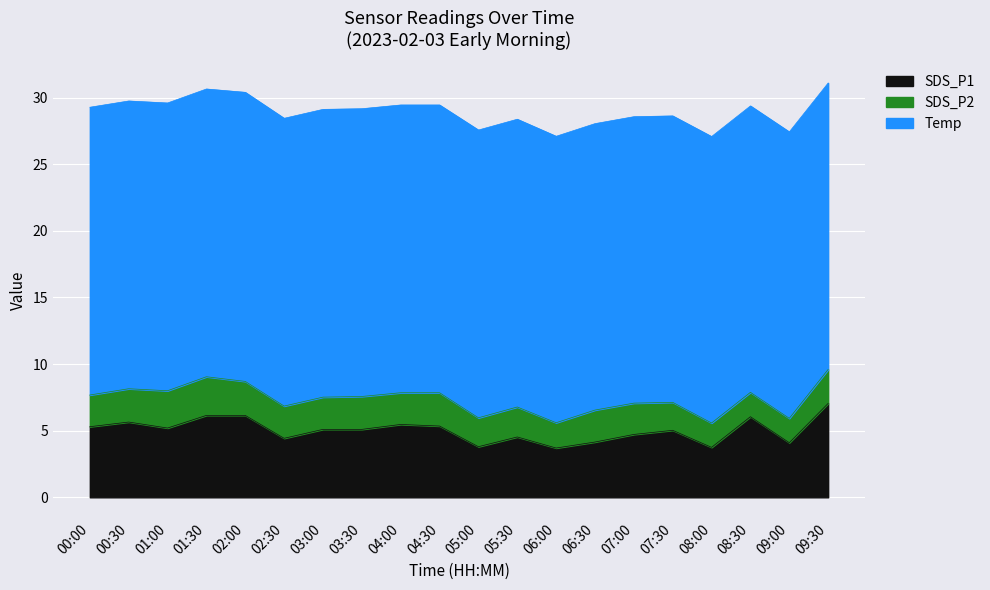

True or false: Temp has a value of 21.5 at 07:00.

True